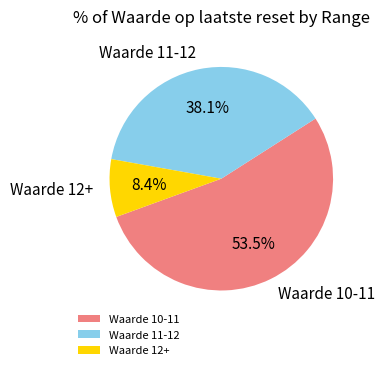

To the nearest percent, what is the difference between the largest and smallest slice percentages?

45%